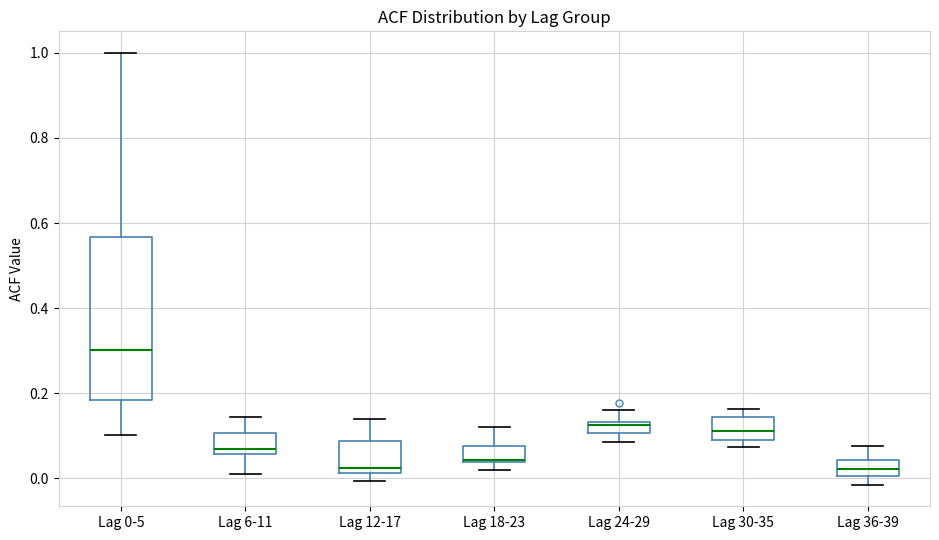

Where is the upper edge of the box for Lag 36-39 on the y-axis? The values are not printed on the chart, so give them approximately, as read against the axis.

0.04